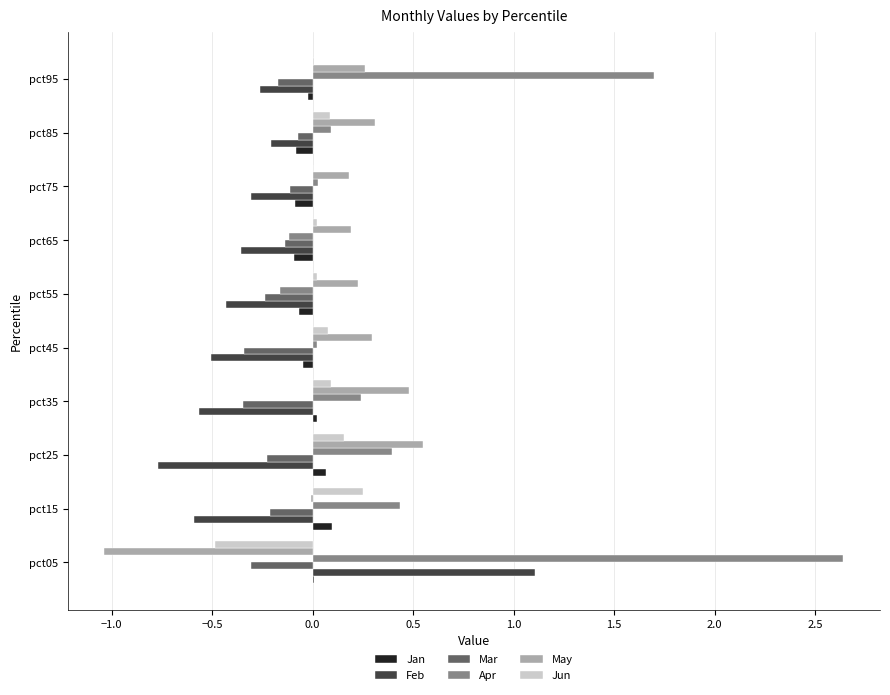

Which series has the largest total across all categories?

Apr